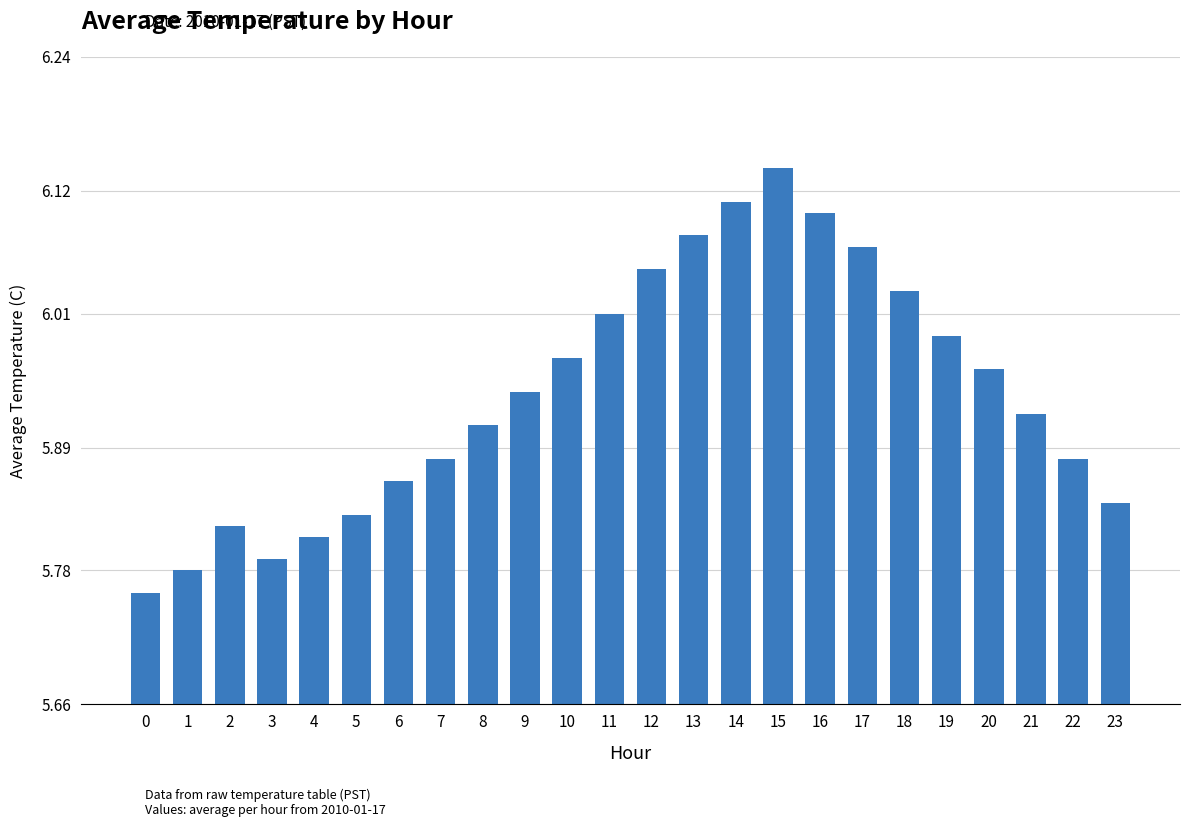

True or false: the data shows 6.1 at 17.

True